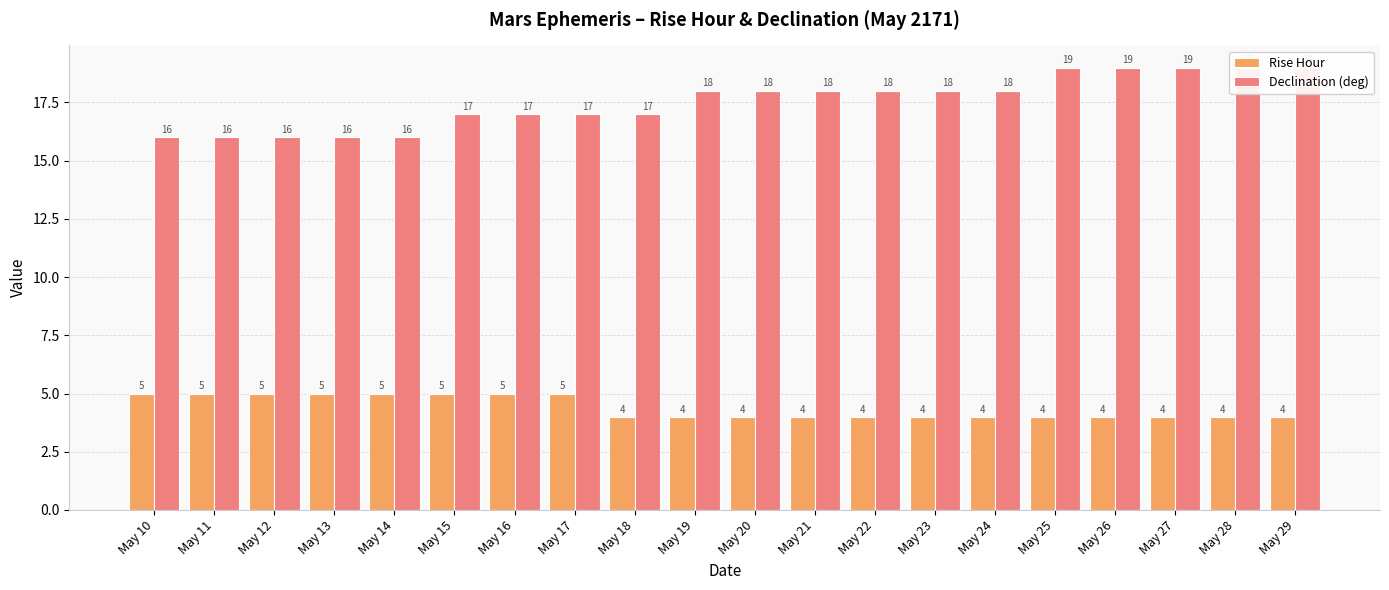

Reading left to right, what are all the values shown in this chart?

Rise Hour: 5	5	5	5	5	5	5	5	4	4	4	4	4	4	4	4	4	4	4	4
Declination (deg): 16	16	16	16	16	17	17	17	17	18	18	18	18	18	18	19	19	19	19	19